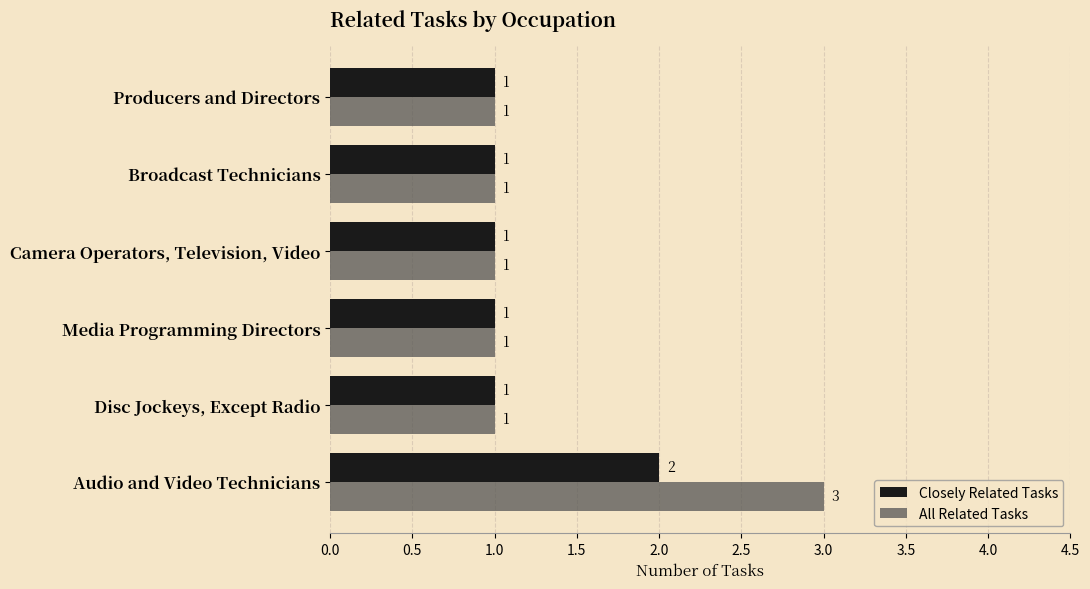

Count the All Related Tasks values in the range 1 to 2.

5